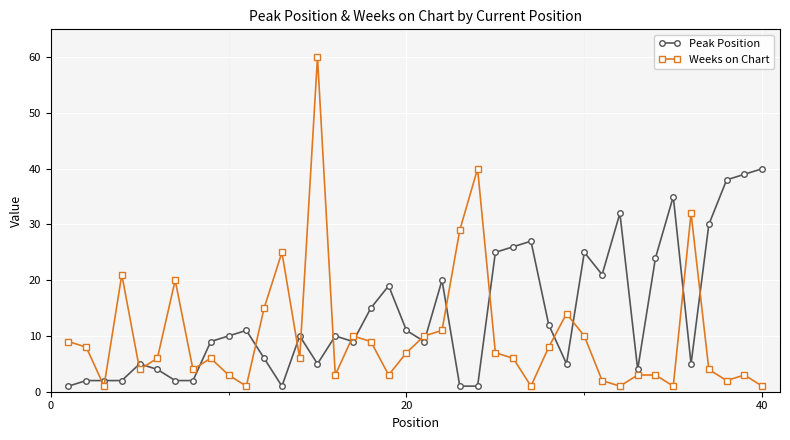

How many data points does each series have?

40